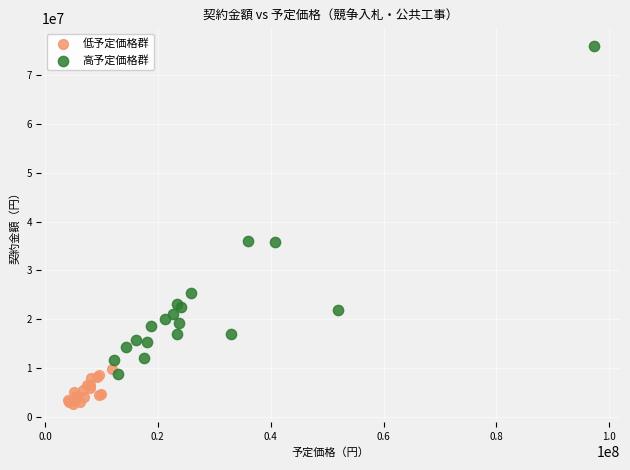

What are all the series names shown in the legend?

低予定価格群, 高予定価格群